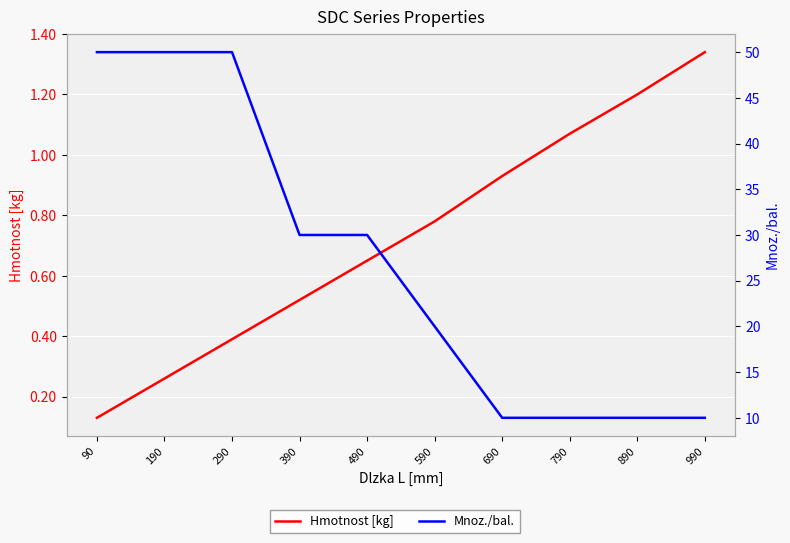

At how many categories does at least one series exceed 6?

10